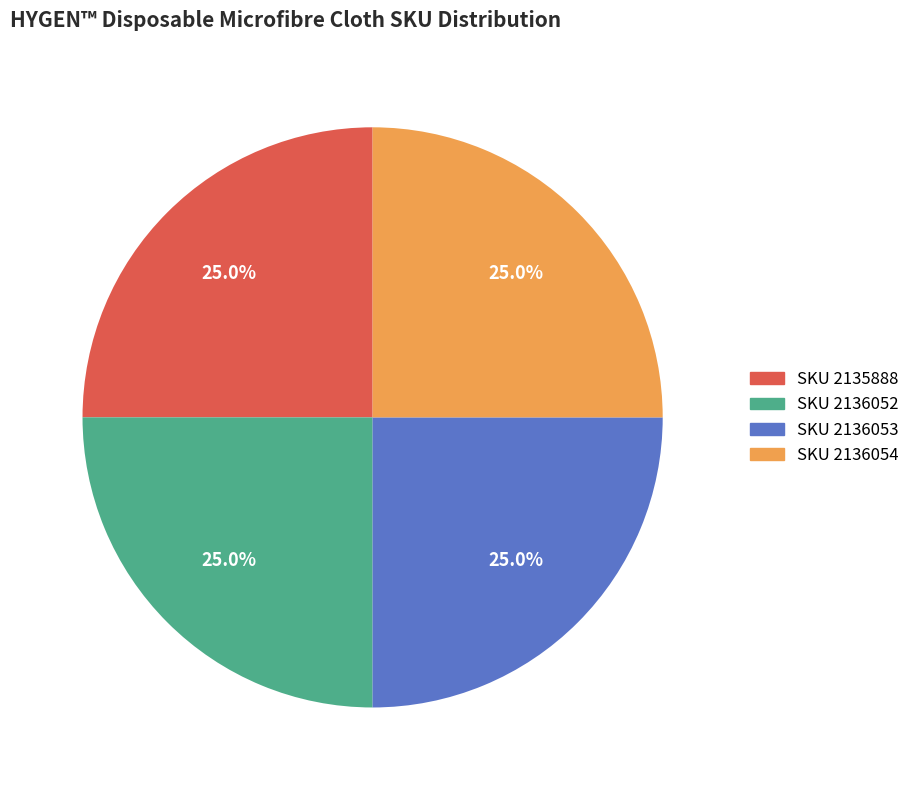

Does any single category account for the majority?

No